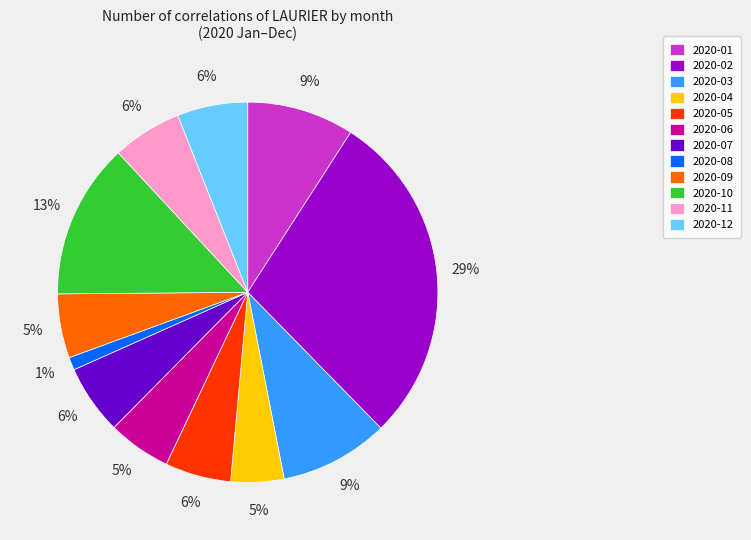

Does 2020-02 represent more than half of the total?

No